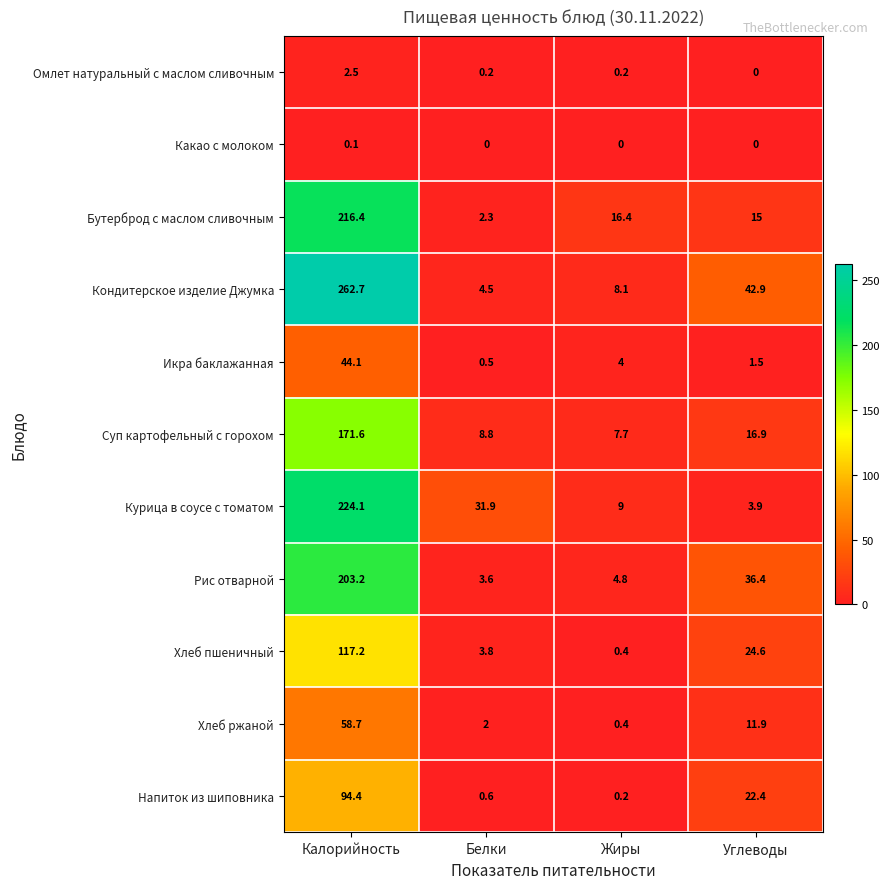

Between Жиры and Углеводы, which series saw the biggest shift?

Кондитерское изделие Джумка